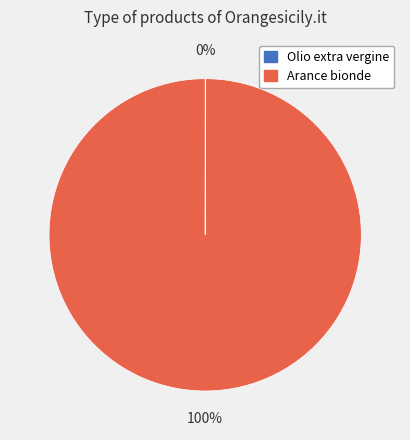

What is the largest slice in the pie chart?

Arance bionde